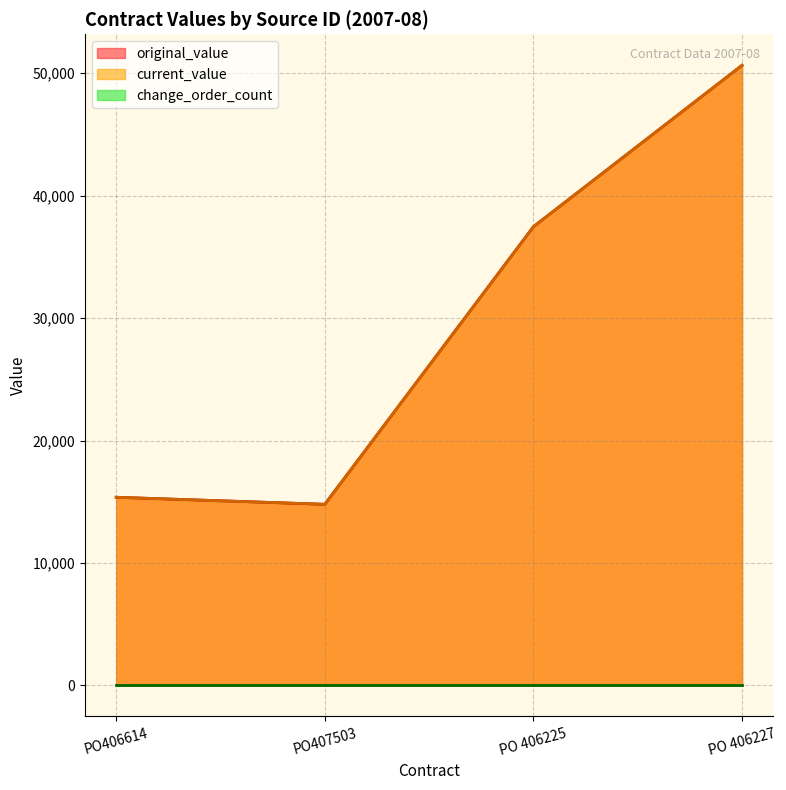

Does the chart display data point markers on the line(s)?

No